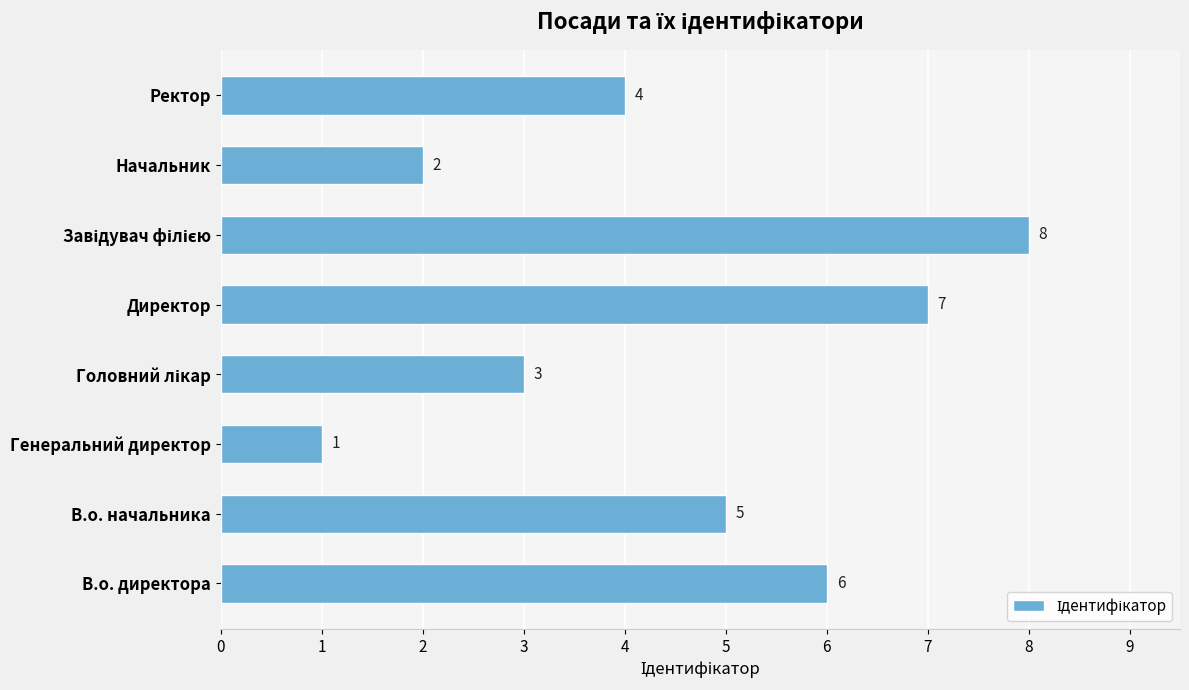

The value at В.о. начальника is 5. True or false?

True